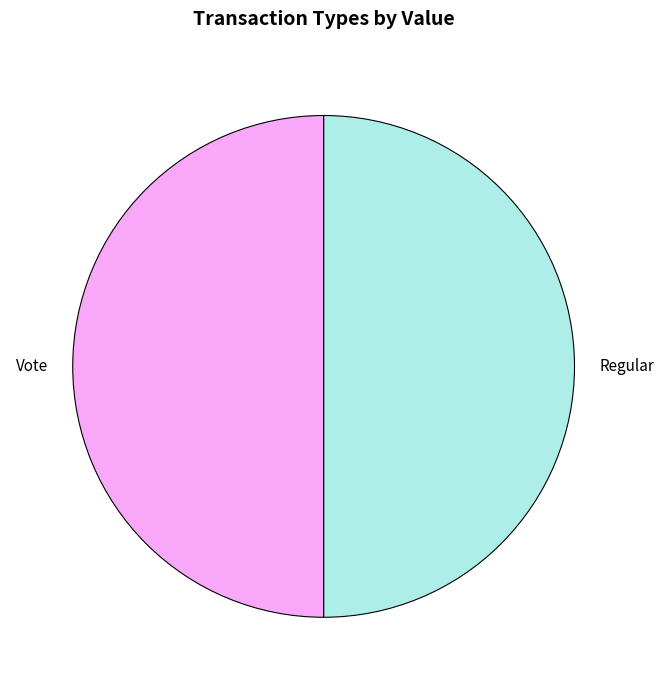

Combined, do Vote and Regular account for over 50%?

Yes